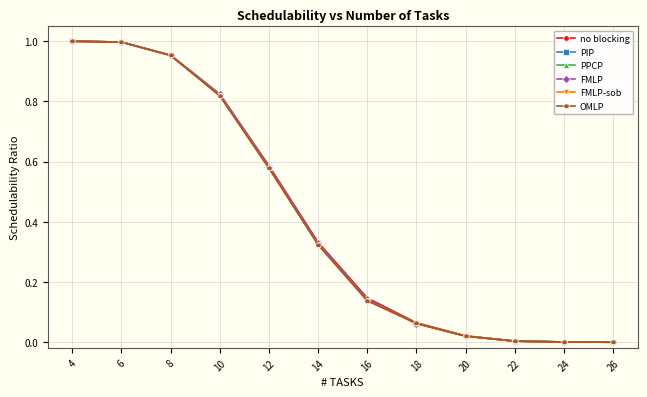

Reading right to left, transcribe all the data shown in this chart.

no blocking: 0.0	0.0	0.0	0.0	0.1	0.1	0.3	0.6	0.8	1.0	1.0	1.0
PIP: 0.0	0.0	0.0	0.0	0.1	0.1	0.3	0.6	0.8	1.0	1.0	1.0
PPCP: 0.0	0.0	0.0	0.0	0.1	0.1	0.3	0.6	0.8	1.0	1.0	1.0
FMLP: 0.0	0.0	0.0	0.0	0.1	0.1	0.3	0.6	0.8	1.0	1.0	1.0
FMLP-sob: 0.0	0.0	0.0	0.0	0.1	0.1	0.3	0.6	0.8	1.0	1.0	1.0
OMLP: 0.0	0.0	0.0	0.0	0.1	0.1	0.3	0.6	0.8	1.0	1.0	1.0